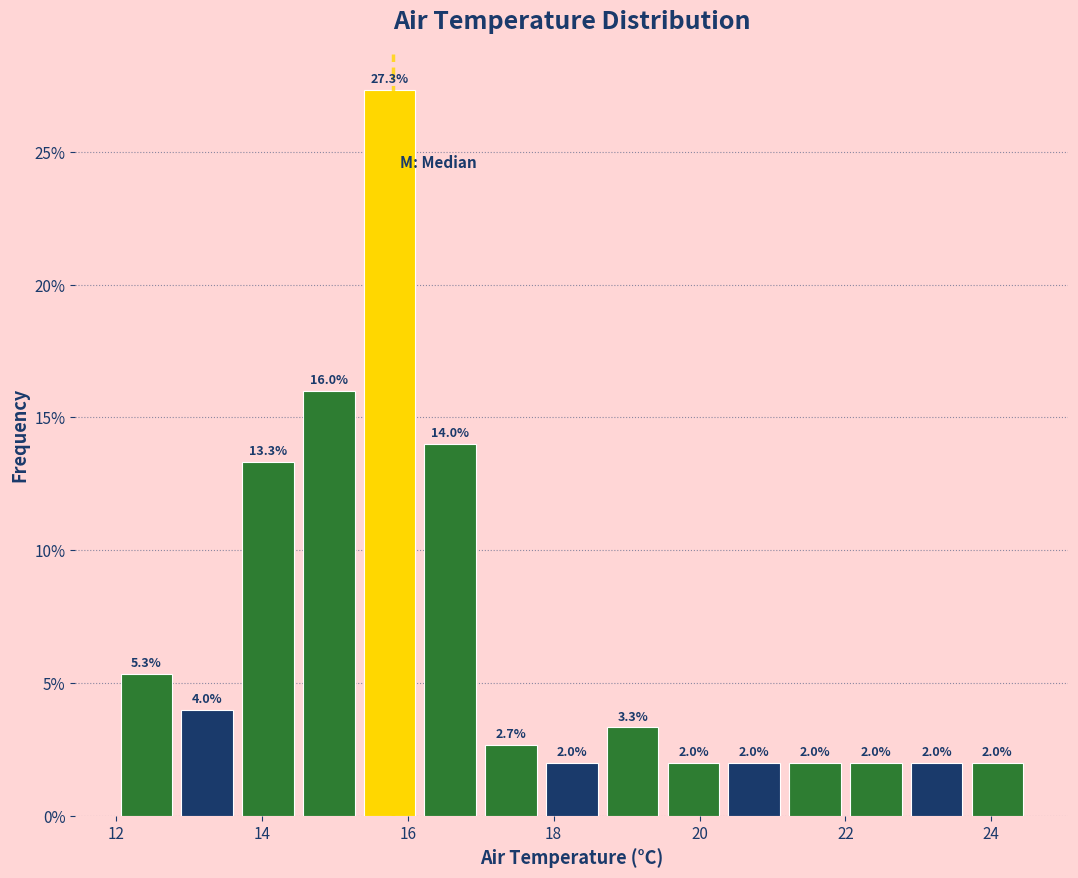

How tall is the bar that spans 15.4 to 16.2 on the x-axis? The bar edges are not printed on the chart, so give them approximately, as read against the axis.

27.3